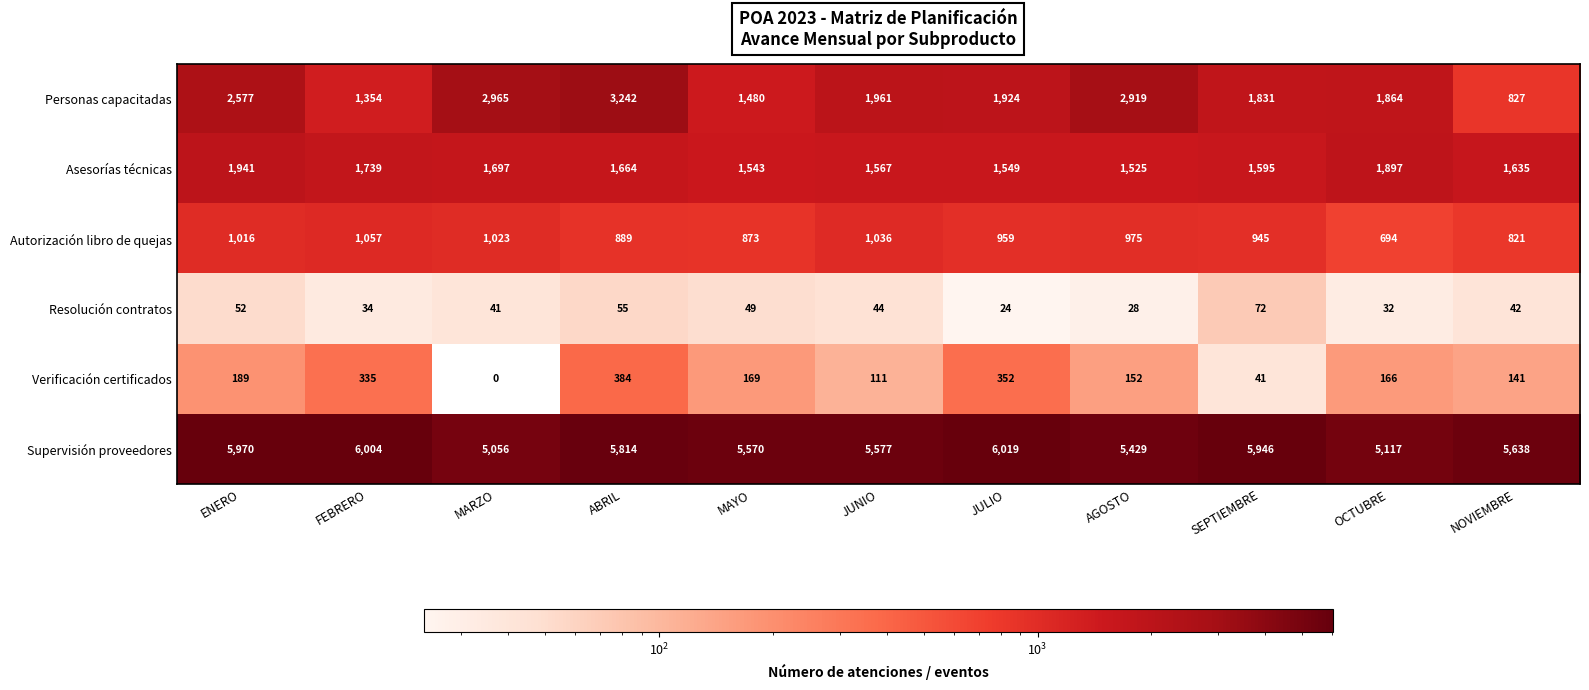

True or false: Resolución contratos has a value of 115 at SEPTIEMBRE.

False